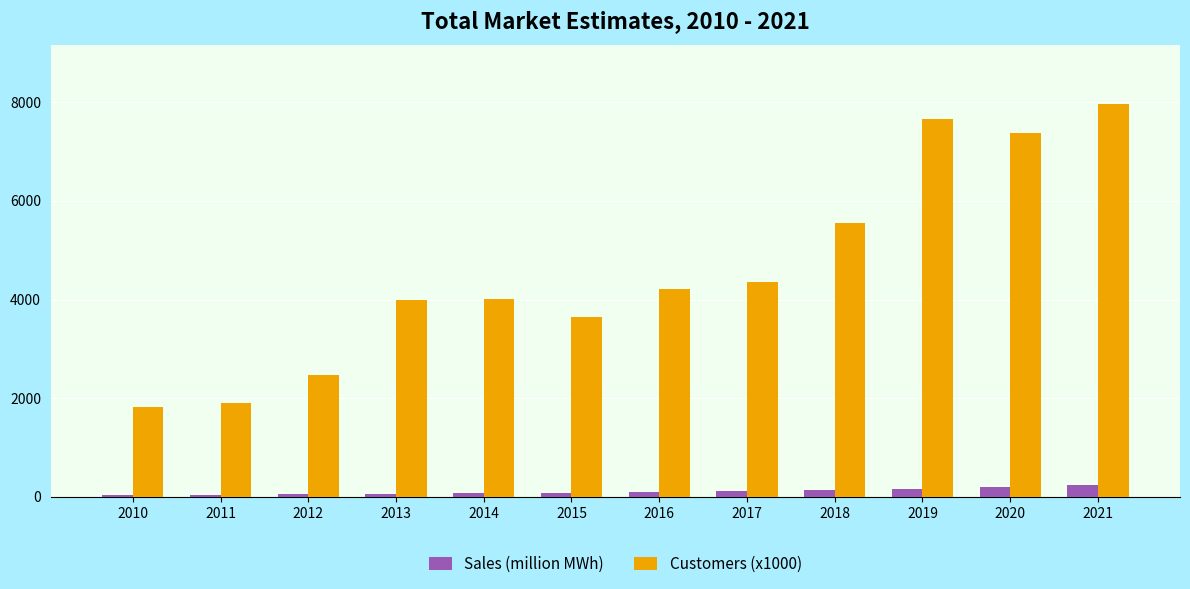

How many values in the Customers (x1000) series are below 4213?

6